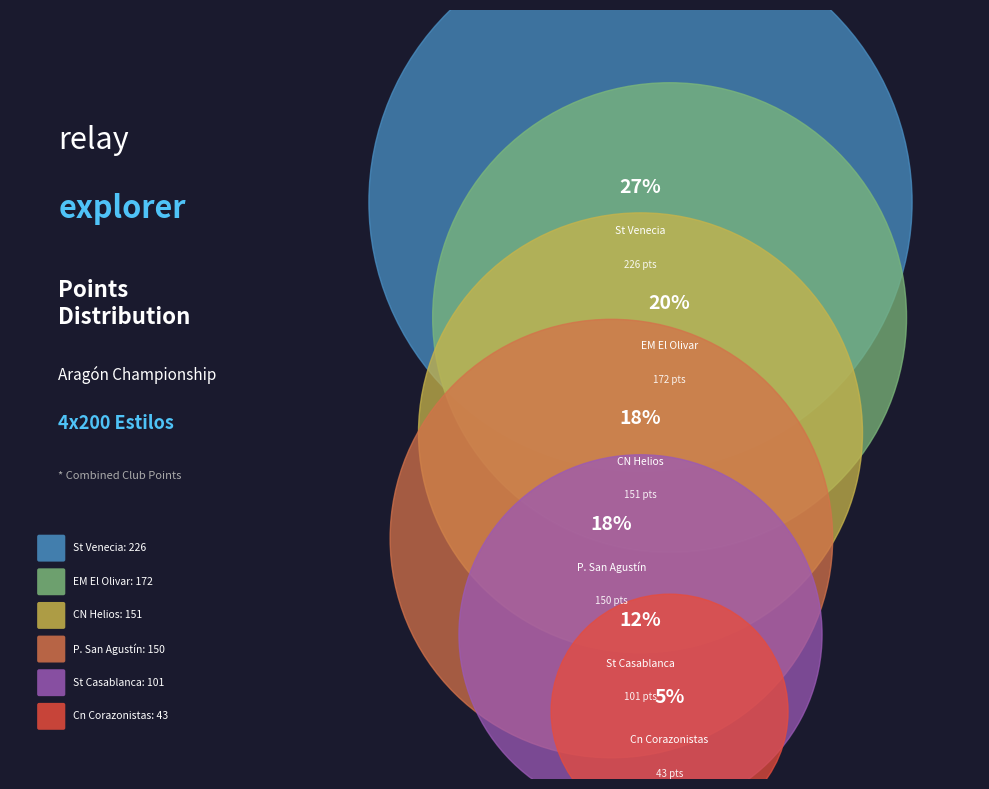

What percentage is the St Venecia slice, to the nearest percent?

27%